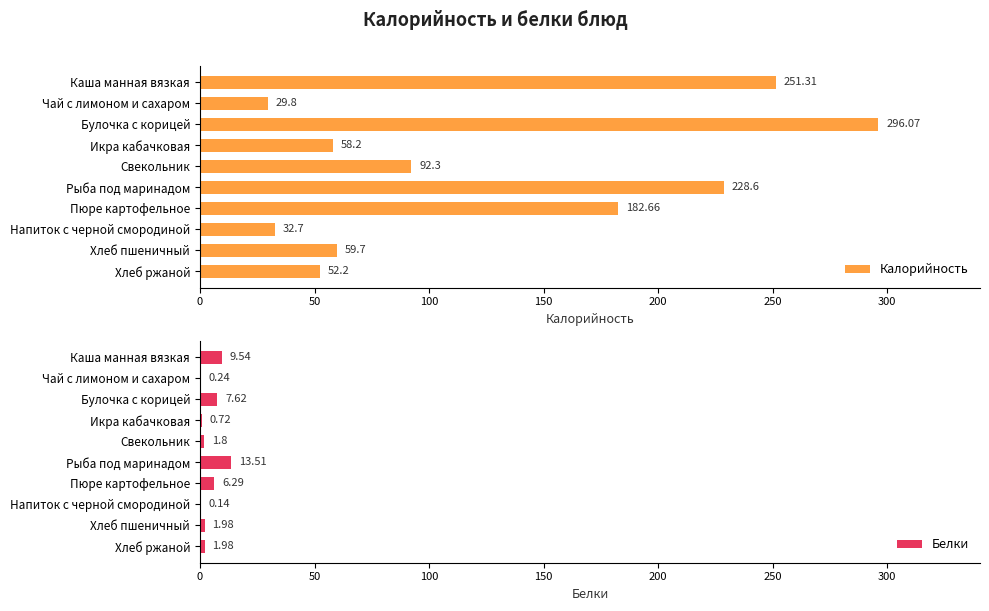

How many bars are there in each group?

2